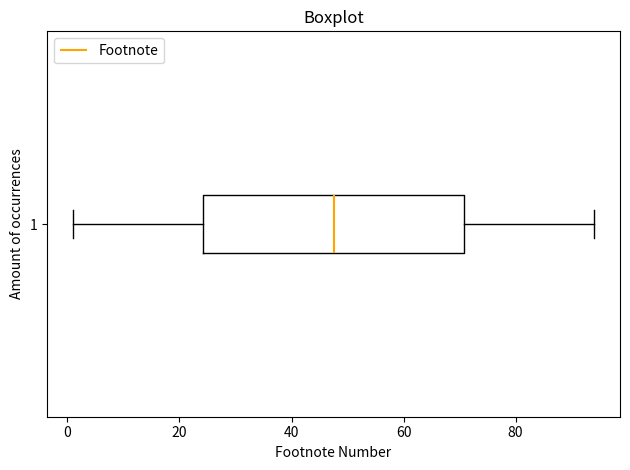

Where does the right whisker of the box at y = 1 end on the x-axis? The values are not printed on the chart, so give them approximately, as read against the axis.

94